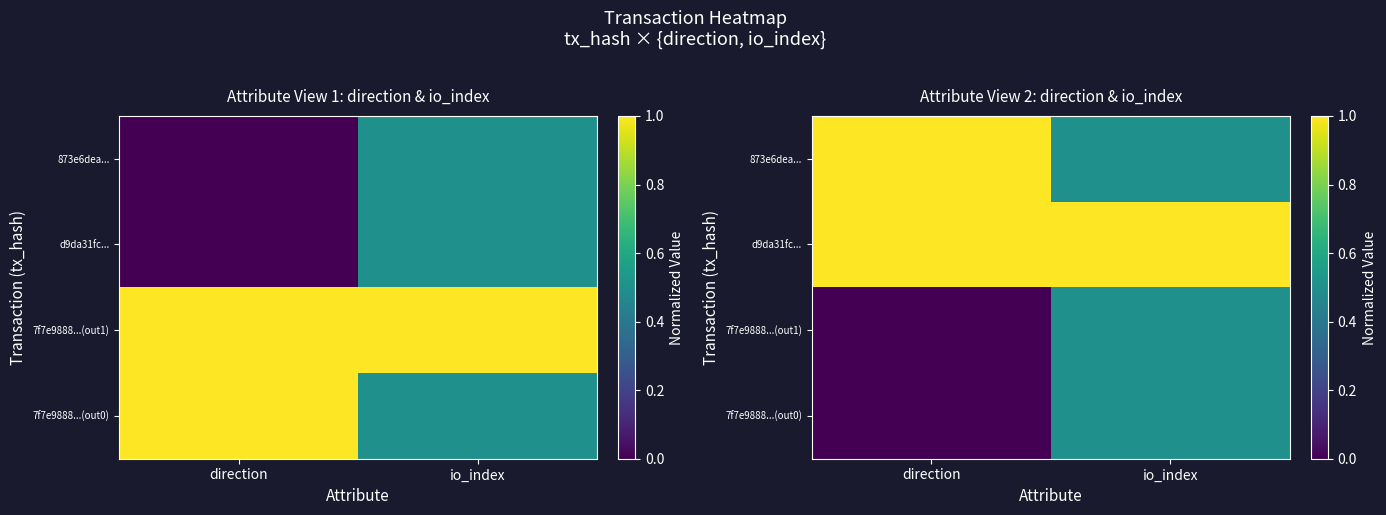

Which category has the lowest value in the 7f7e9888...(out0) series?

direction